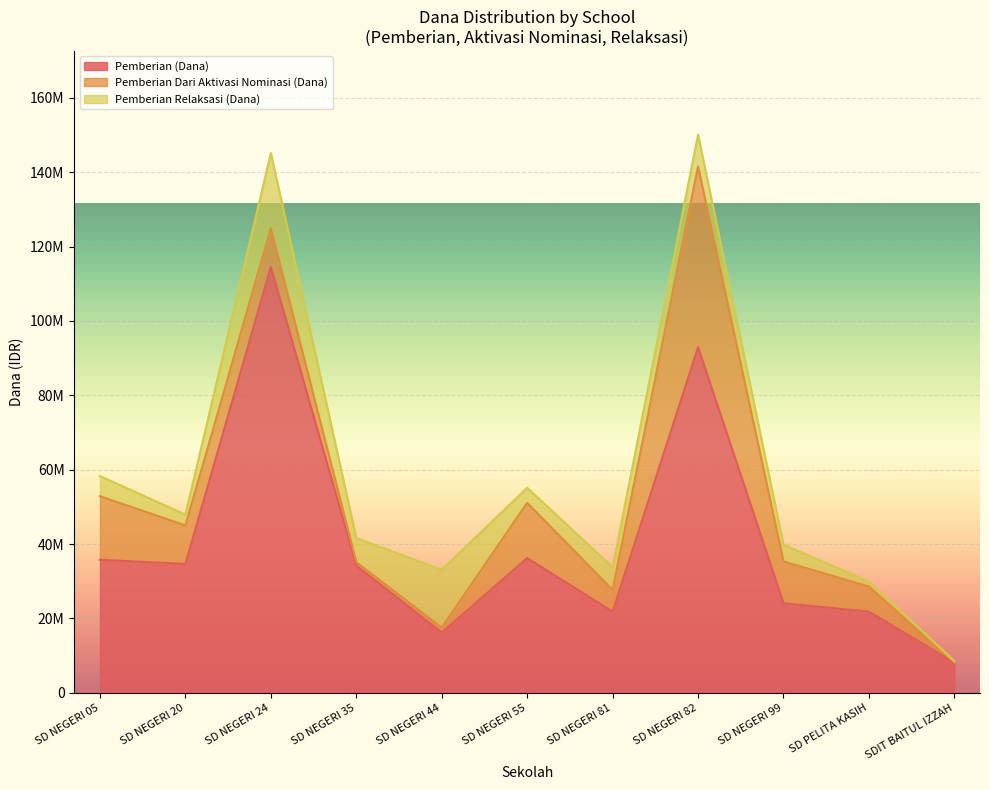

Which series has the largest total across all categories?

Pemberian (Dana)